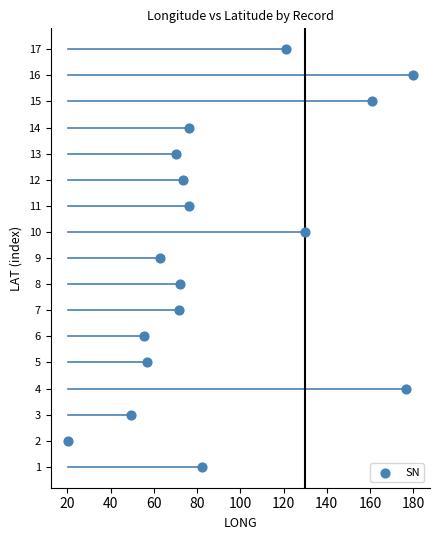

What is the range of Y values (max minus min)?

16